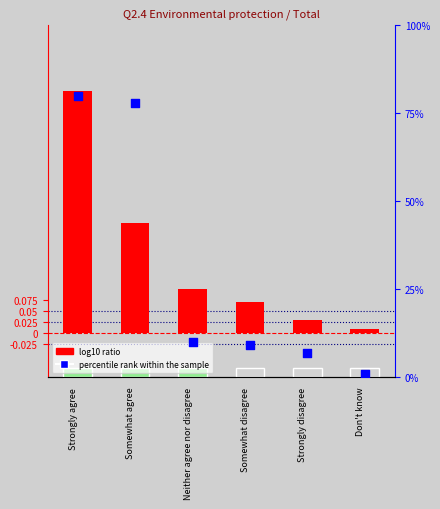

At which category is the sum across all series the highest?

Strongly agree